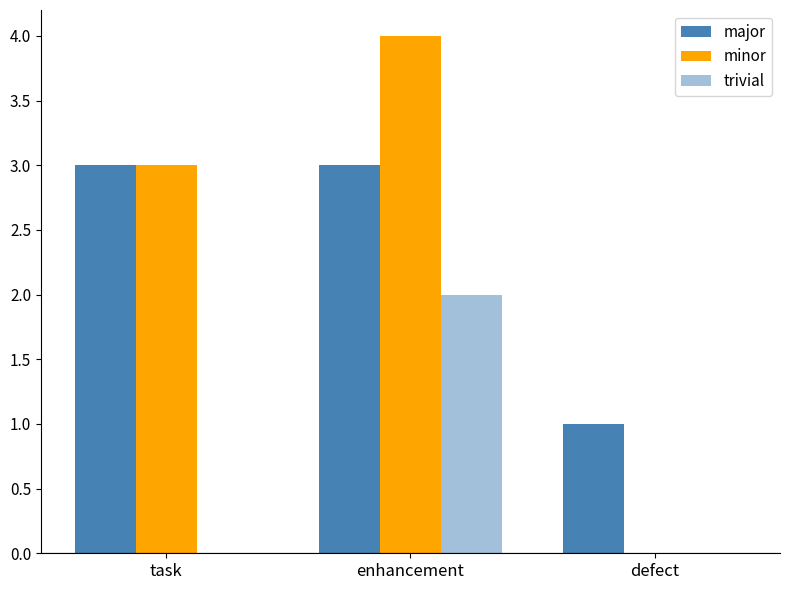

How many positive values does the minor series have?

2